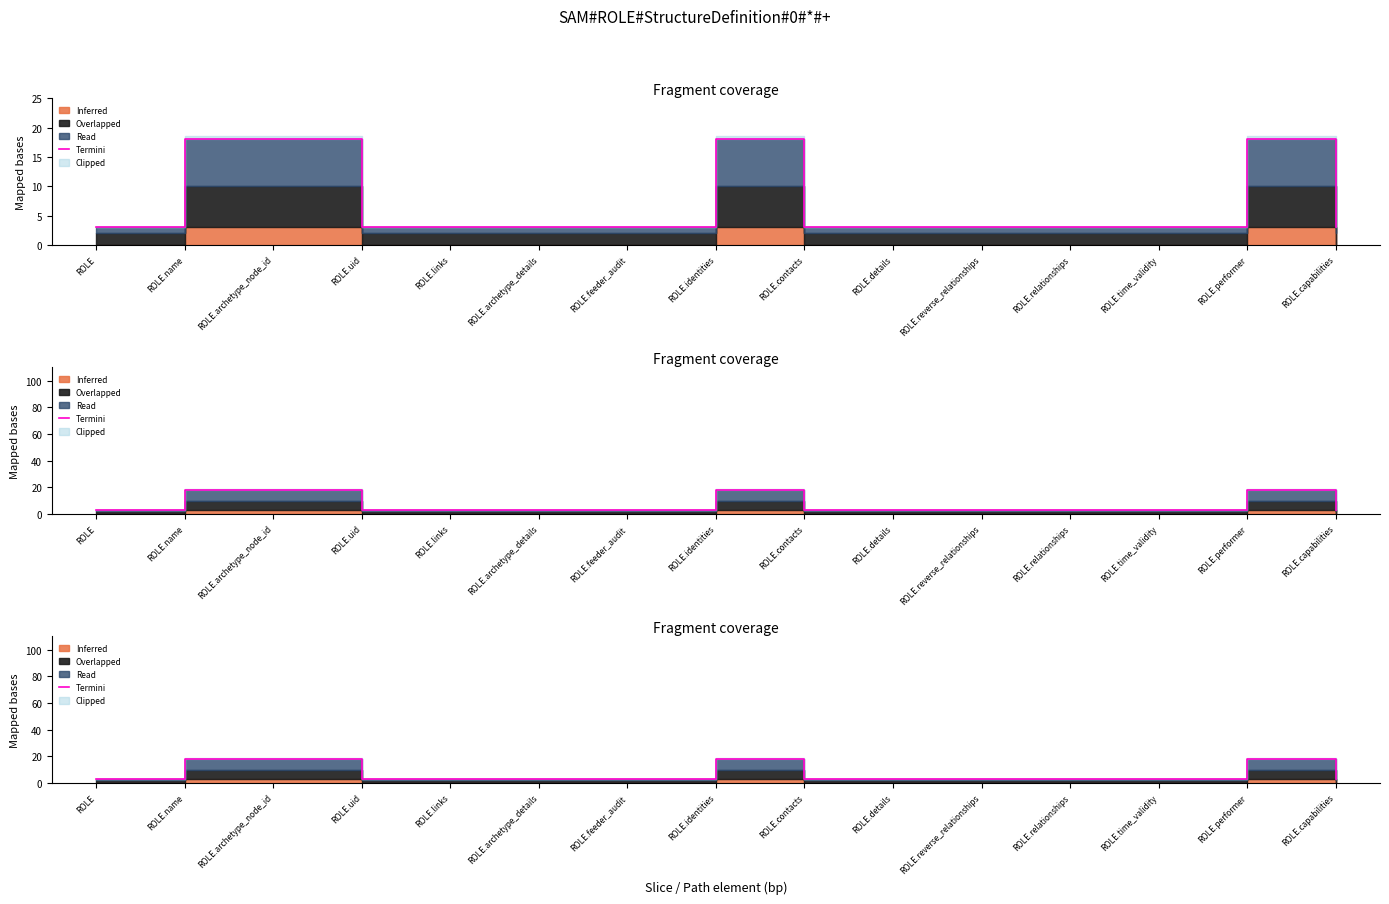

How many points are higher than both their immediate neighbors (excluding endpoints)?

2